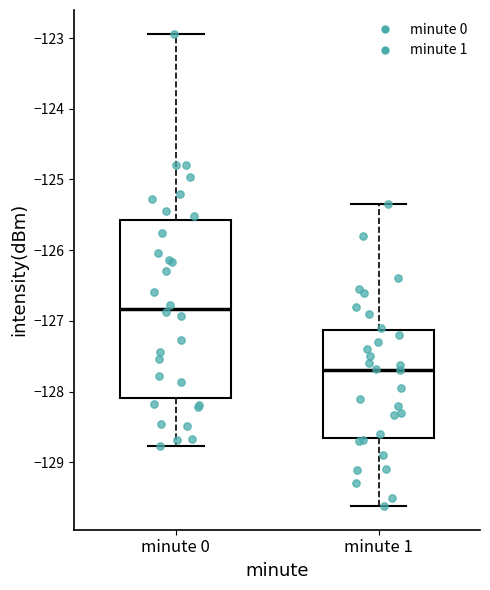

Where is the upper edge of the box for minute 1 on the y-axis? The values are not printed on the chart, so give them approximately, as read against the axis.

-127.1